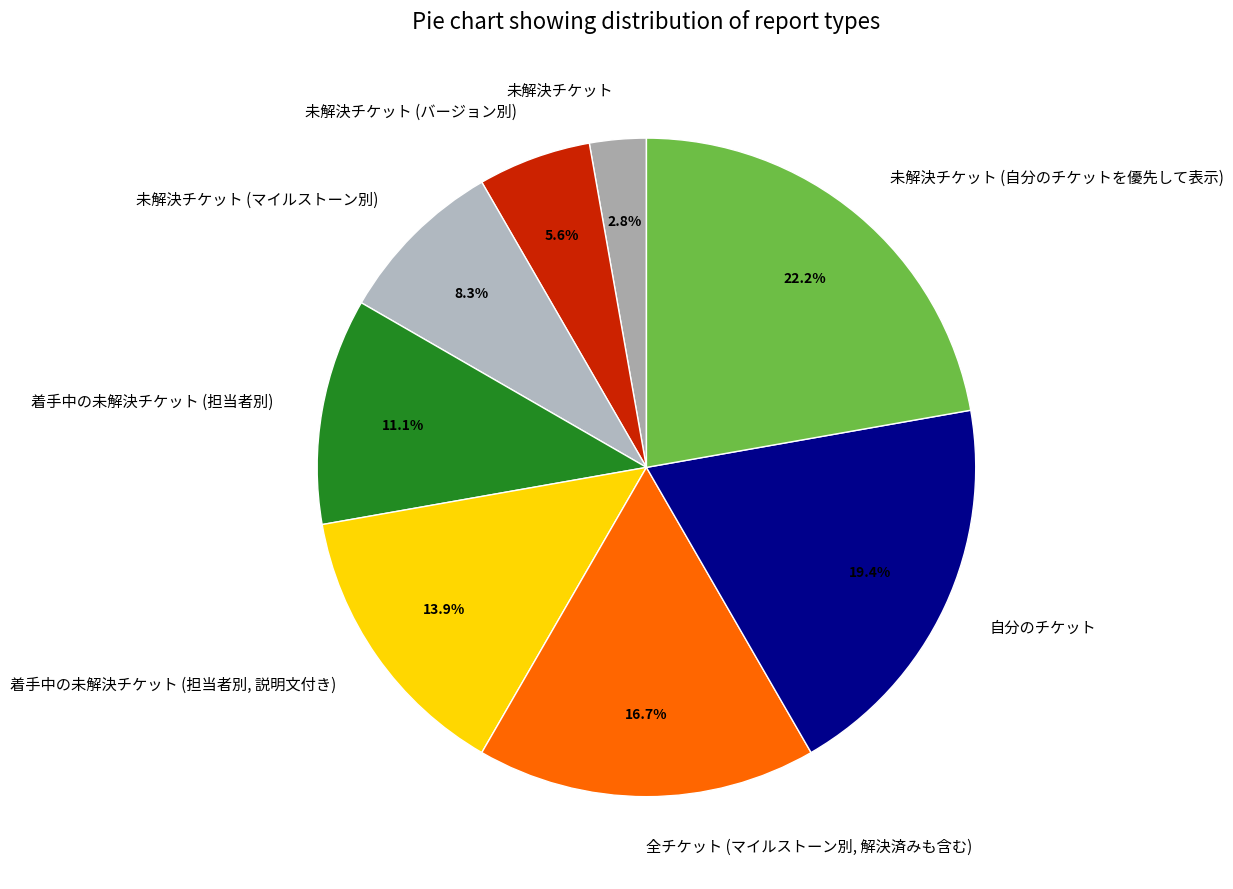

Is 着手中の未解決チケット (担当者別, 説明文付き) the majority of the pie?

No